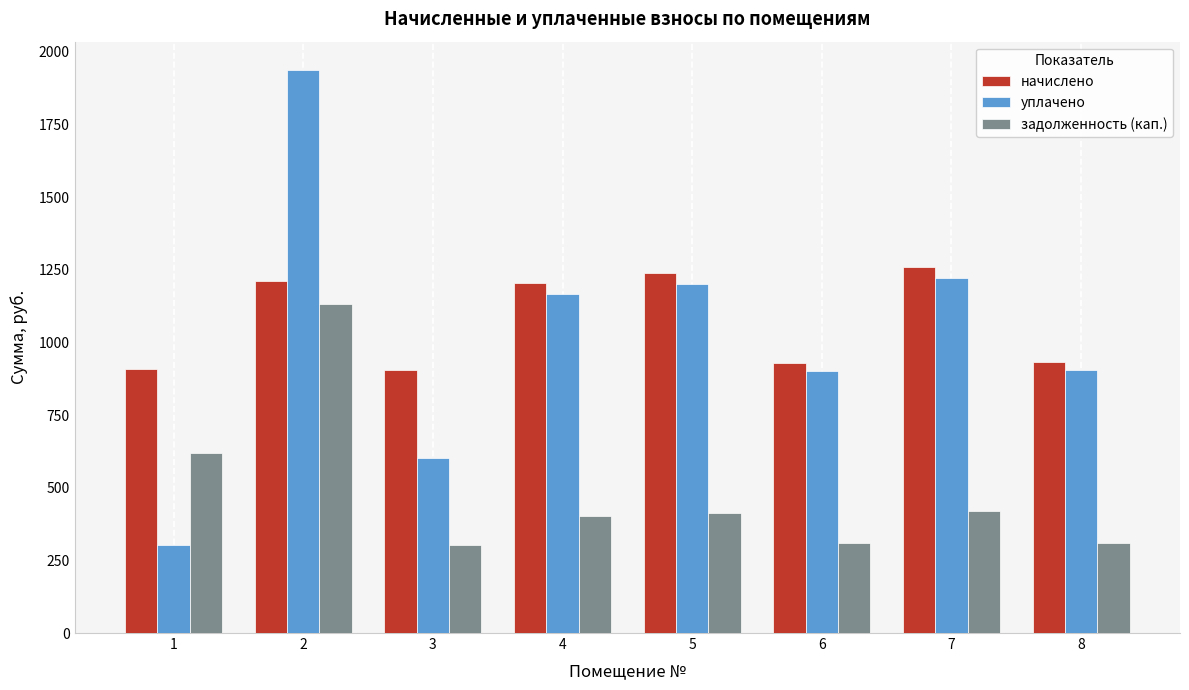

Is the value of уплачено at 2 greater than the value of задолженность (кап.) at 5?

Yes